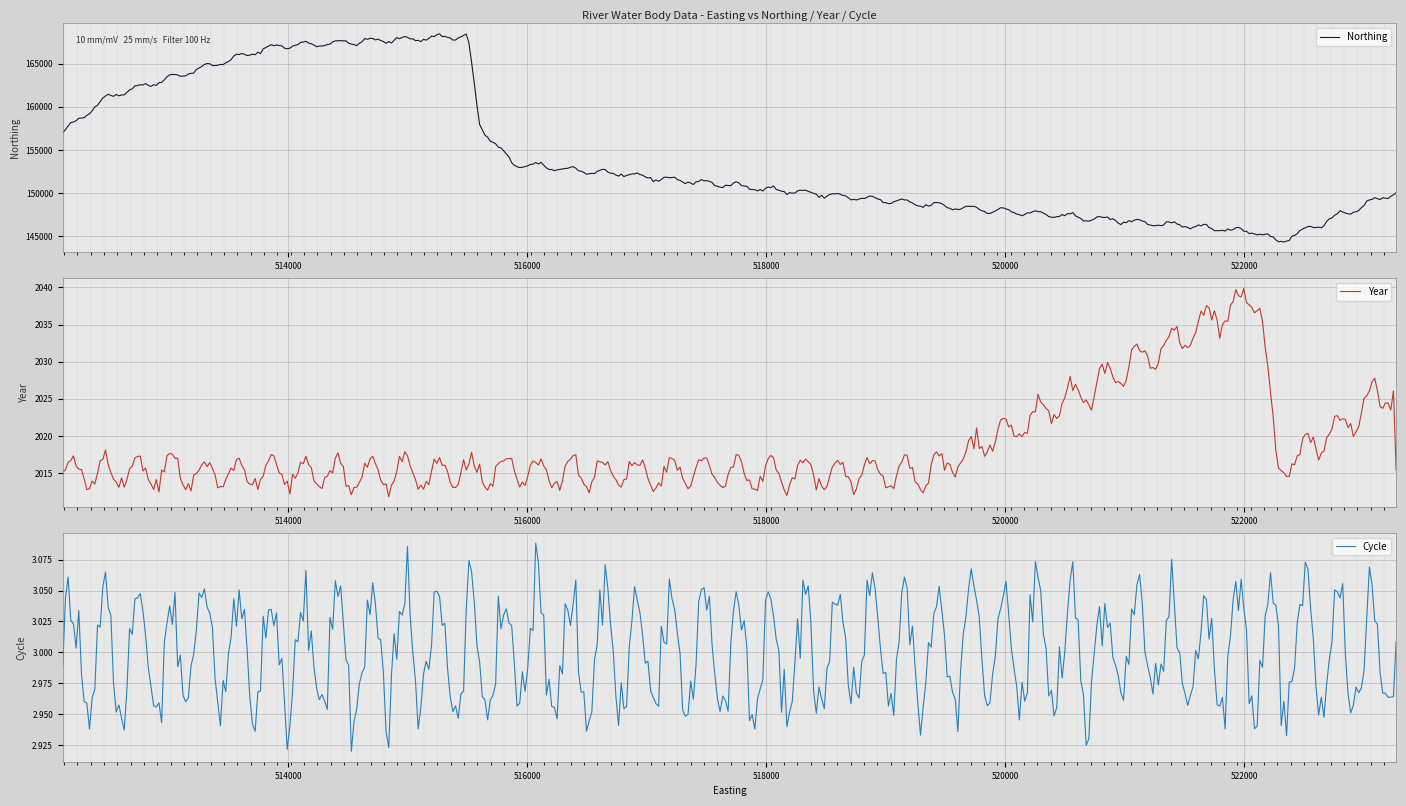

Is this an area chart (filled region under the line)?

No